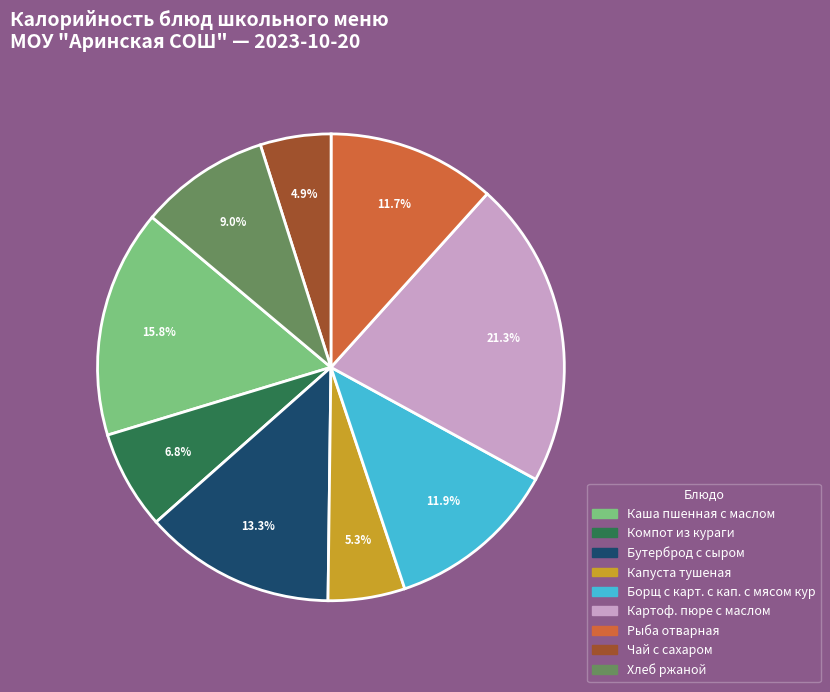

What is the largest slice in the pie chart?

Картоф. пюре с маслом